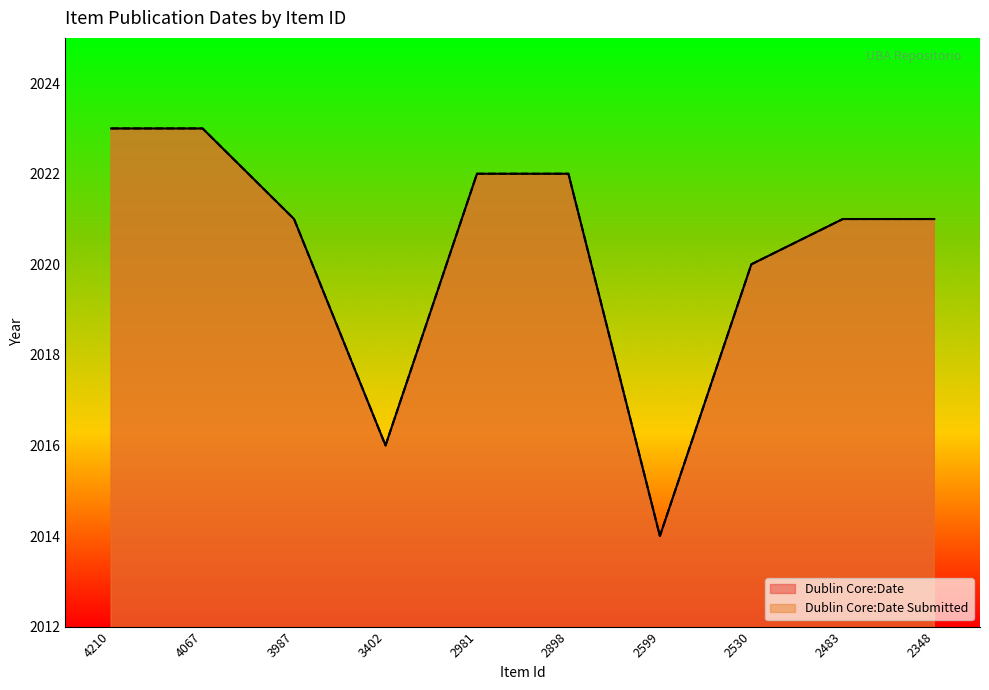

Reading left to right, what are all the values shown in this chart?

Dublin Core:Date: 2023	2023	2021	2016	2022	2022	2014	2020	2021	2021
Dublin Core:Date Submitted: 2023	2023	2021	2016	2022	2022	2014	2020	2021	2021